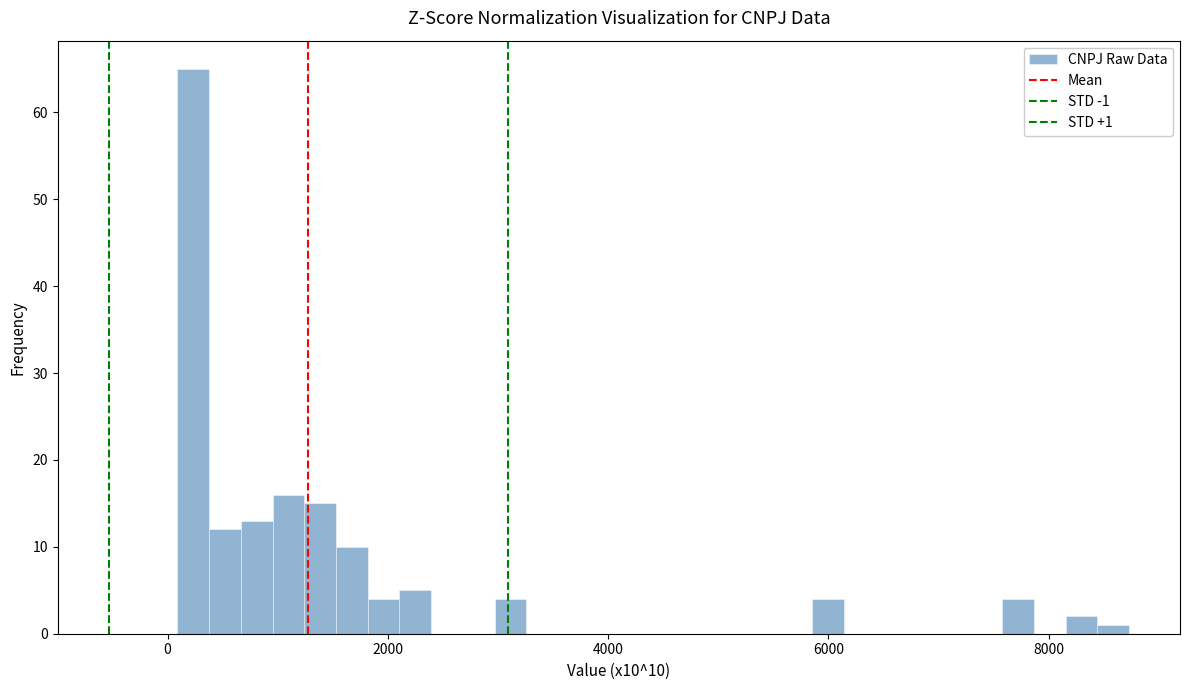

Around what value on the x-axis is the tallest bar? Give the approximate position of its centre, as read against the axis.

200